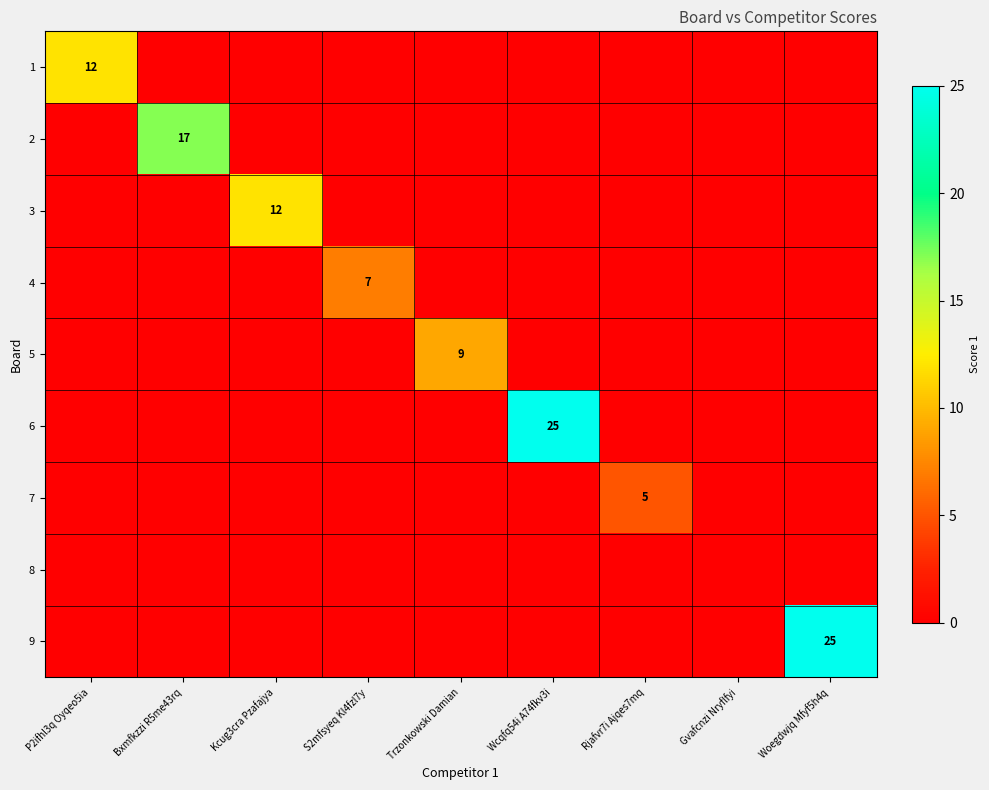

What is the maximum value for 2?

17